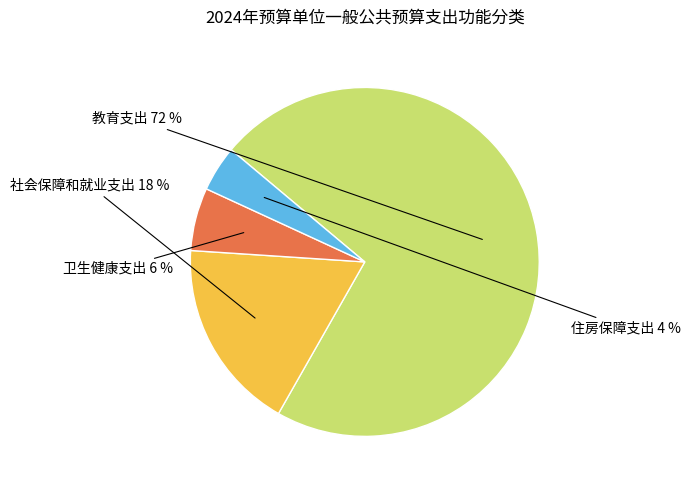

Combined, what portion of the pie is 社会保障和就业支出 and 住房保障支出?

22.0%